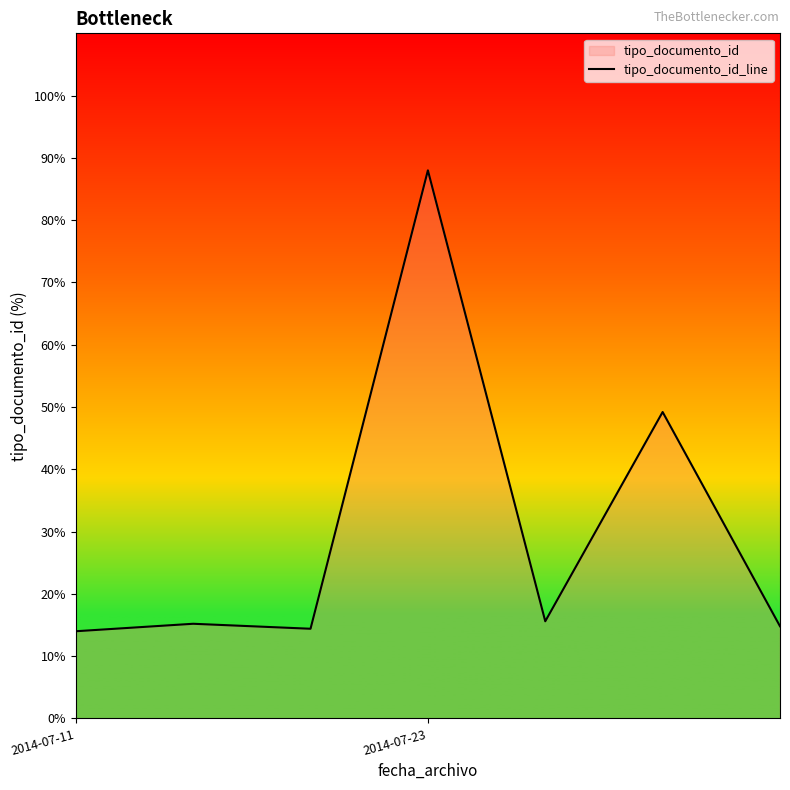

What is the smallest value displayed?

14.0